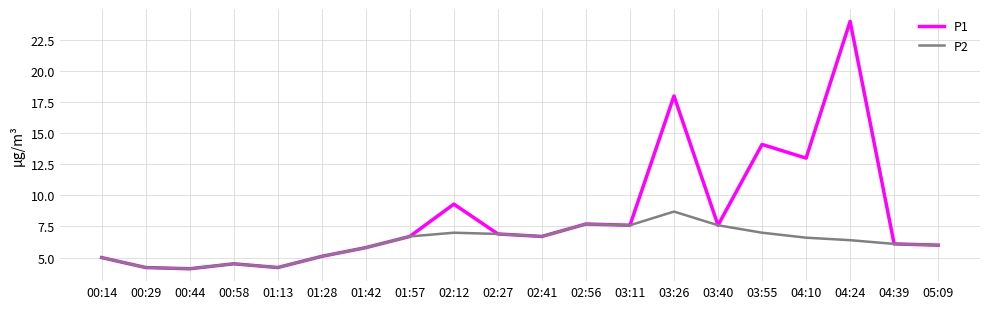

True or false: P2 has a value of 6.4 at 04:24.

True